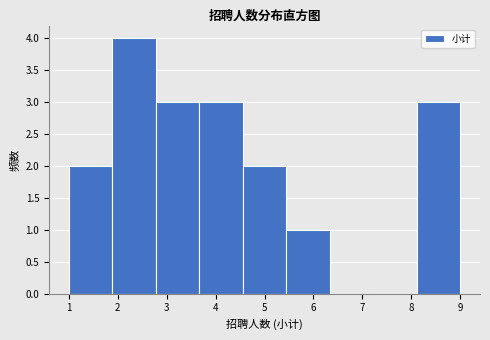

Reading left to right, list every bar in this chart as the range it spans on the x-axis followed by its height. Neither the bar edges nor the heights are printed on the chart, so give them approximately, as read against the axes.

1.0 to 1.9: 2
1.9 to 2.8: 4
2.8 to 3.7: 3
3.7 to 4.6: 3
4.6 to 5.4: 2
5.4 to 6.3: 1
6.3 to 7.2: 0
7.2 to 8.1: 0
8.1 to 9.0: 3